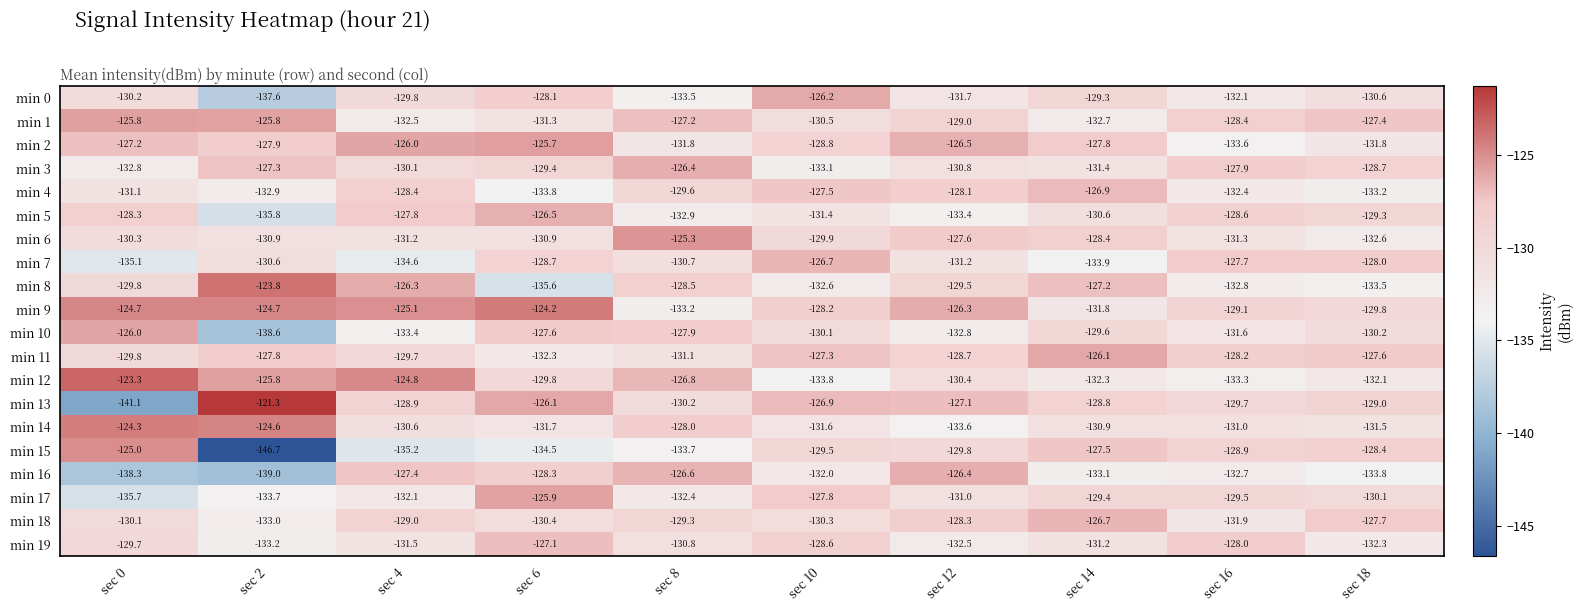

At sec 16, list the series in order from smallest to largest.

min 2, min 12, min 8, min 16, min 4, min 0, min 18, min 10, min 6, min 14, min 13, min 17, min 9, min 15, min 5, min 1, min 11, min 19, min 3, min 7